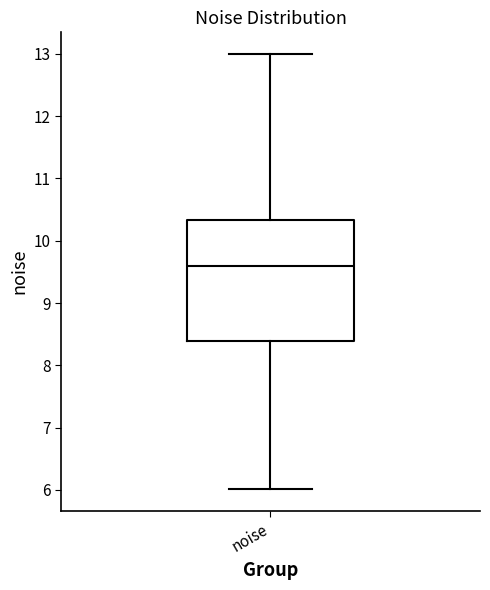

Where does the lower whisker of the box for noise end on the y-axis? The values are not printed on the chart, so give them approximately, as read against the axis.

6.0